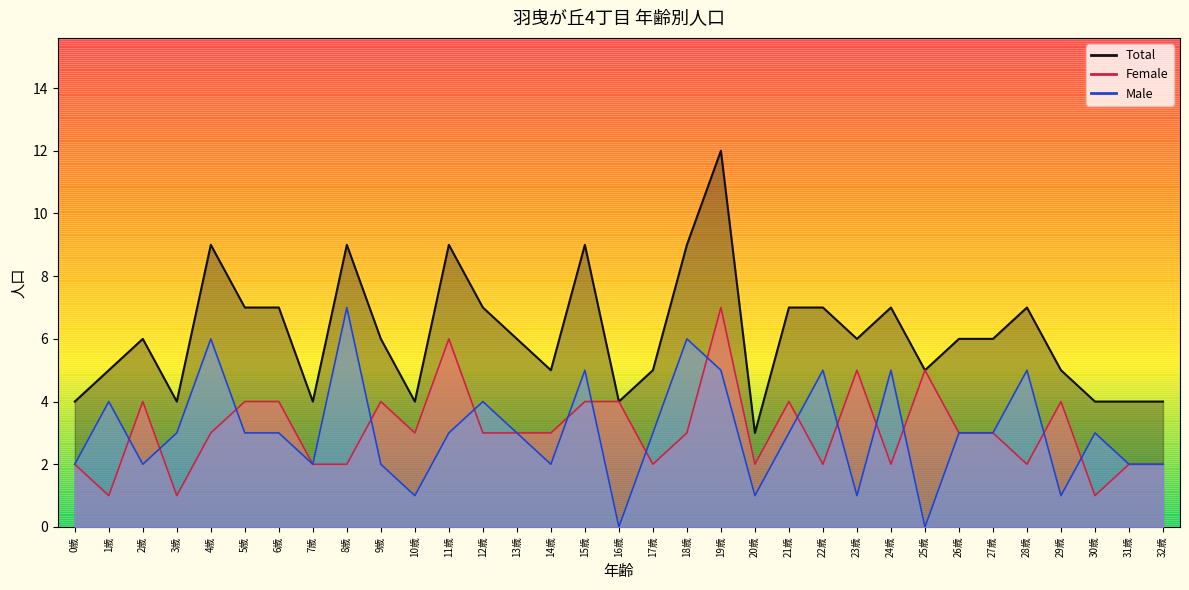

How many data points does each series have?

33